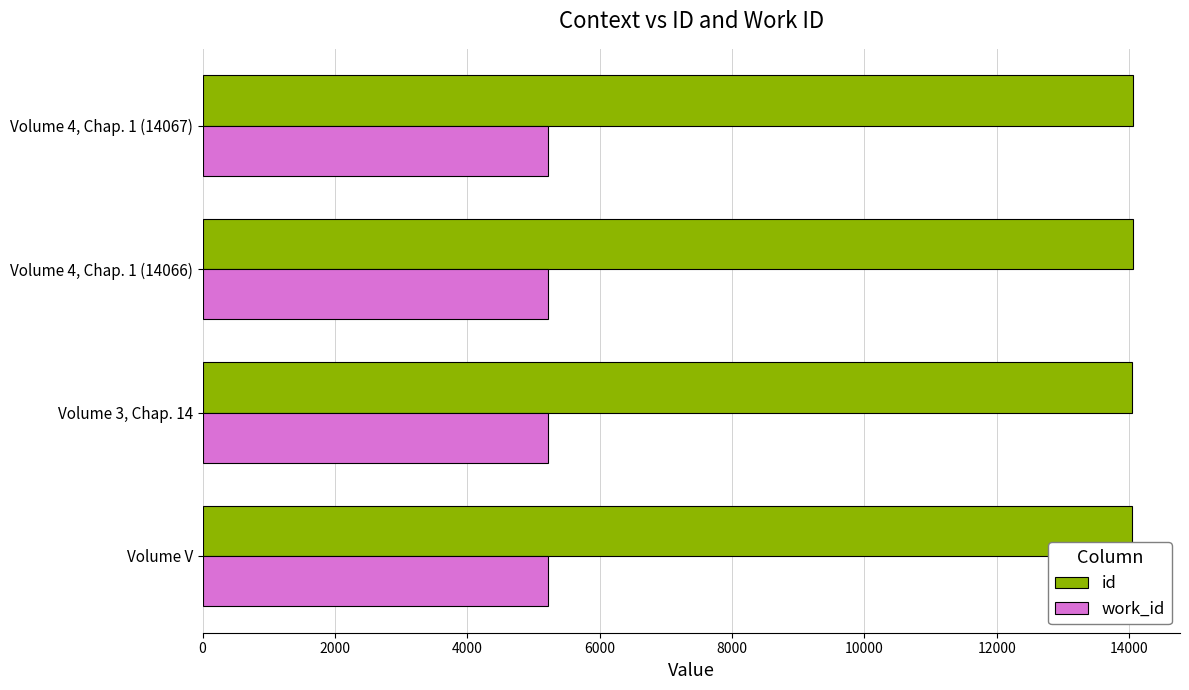

What is the difference between the highest and lowest values at Volume V?

8835